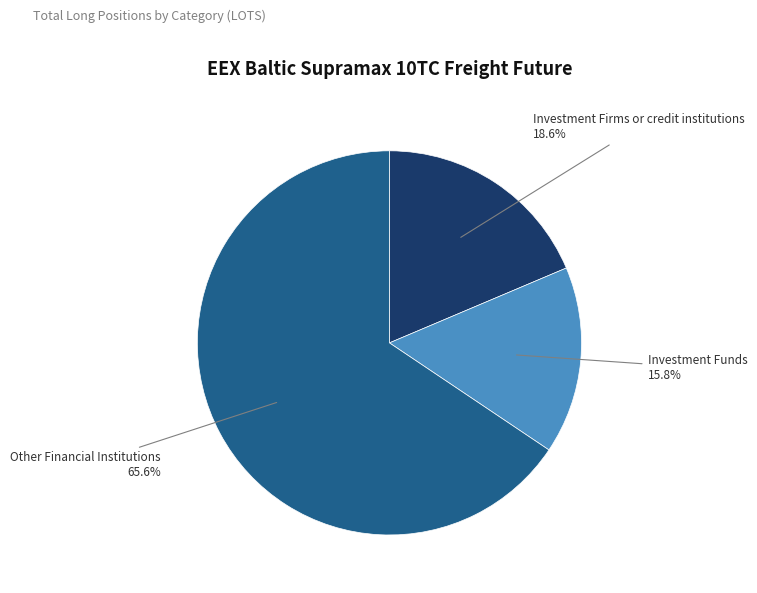

Does any single category account for the majority?

Yes